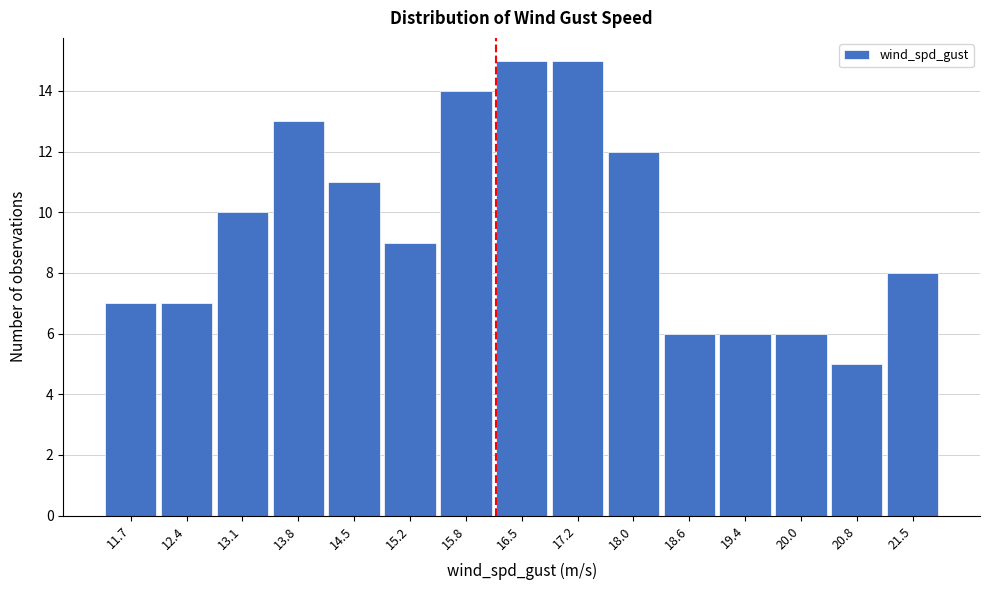

Reading left to right, list every bar in this chart as the range it spans on the x-axis followed by its height. The values are not printed on the chart, so give them approximately, as read against the axis.

11.3 to 12.0: 7
12.0 to 12.7: 7
12.7 to 13.4: 10
13.4 to 14.1: 13
14.1 to 14.8: 11
14.8 to 15.5: 9
15.5 to 16.2: 14
16.2 to 16.9: 15
16.9 to 17.6: 15
17.6 to 18.3: 12
18.3 to 19.0: 6
19.0 to 19.7: 6
19.7 to 20.4: 6
20.4 to 21.1: 5
21.1 to 21.8: 8